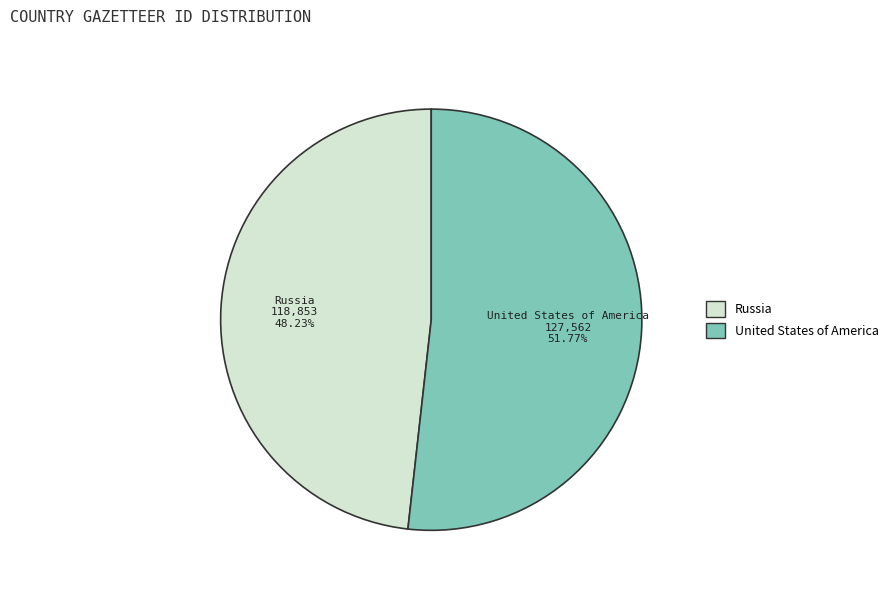

To the nearest percent, what percentage of the pie is United States of America?

52%